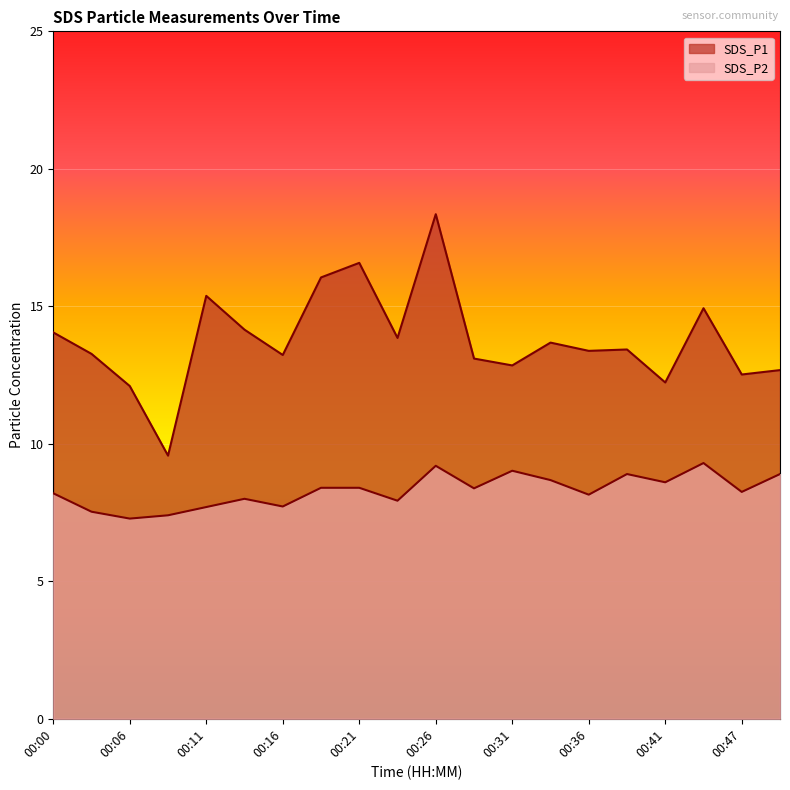

True or false: SDS_P2 has more than 0 points higher than both neighbors.

True